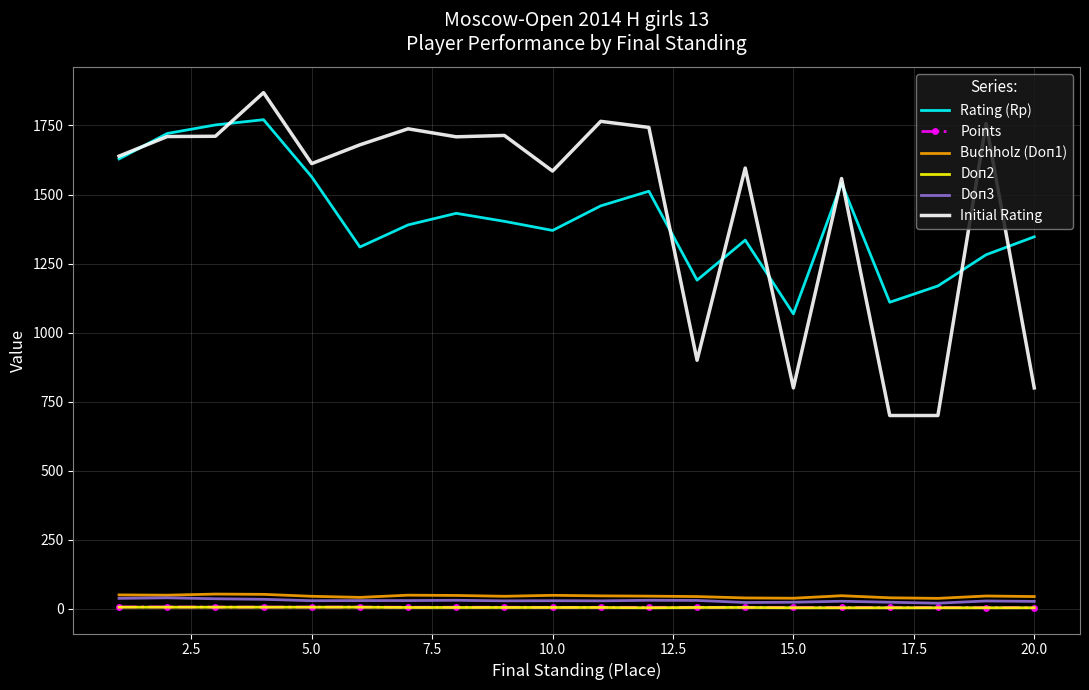

True or false: Rating (Rp) and Doп2 cross at least once.

False